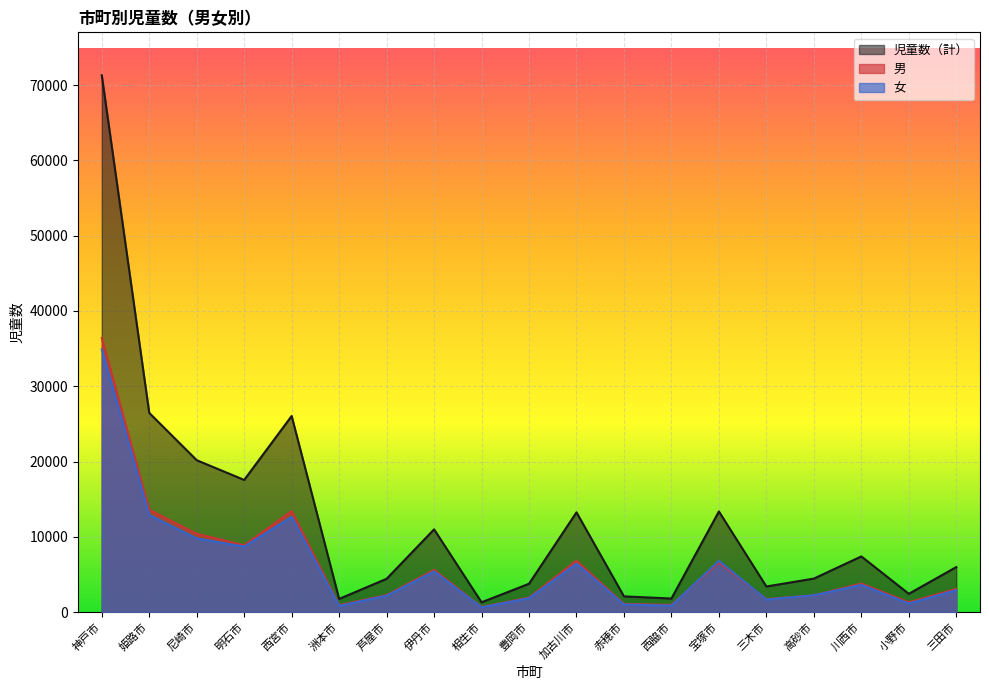

Which series has the widest spread of values?

児童数（計）